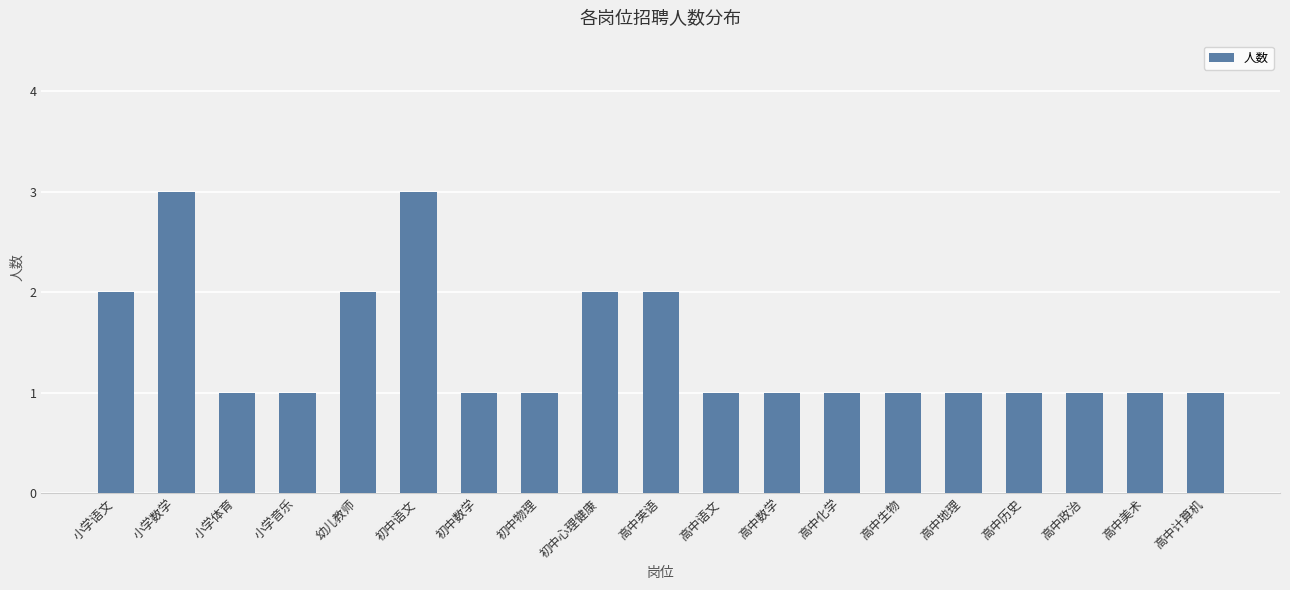

The value at 高中英语 is 2. True or false?

True